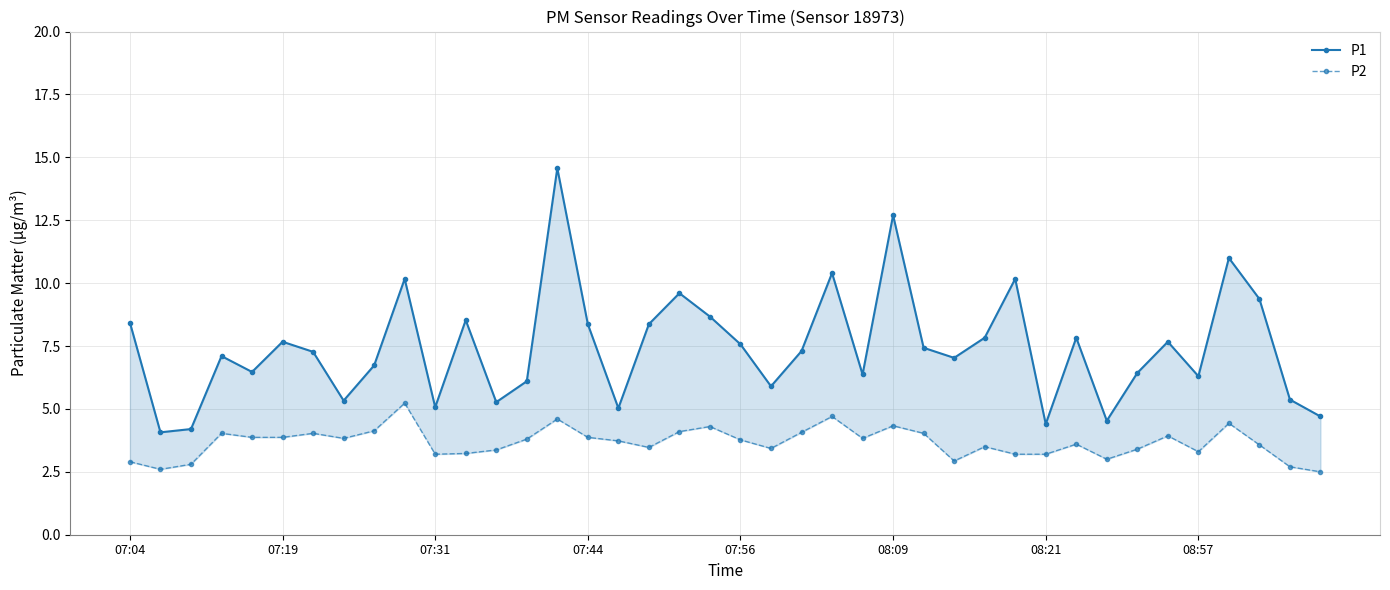

What is the difference between the P2 values at 27 and 9?

2.3